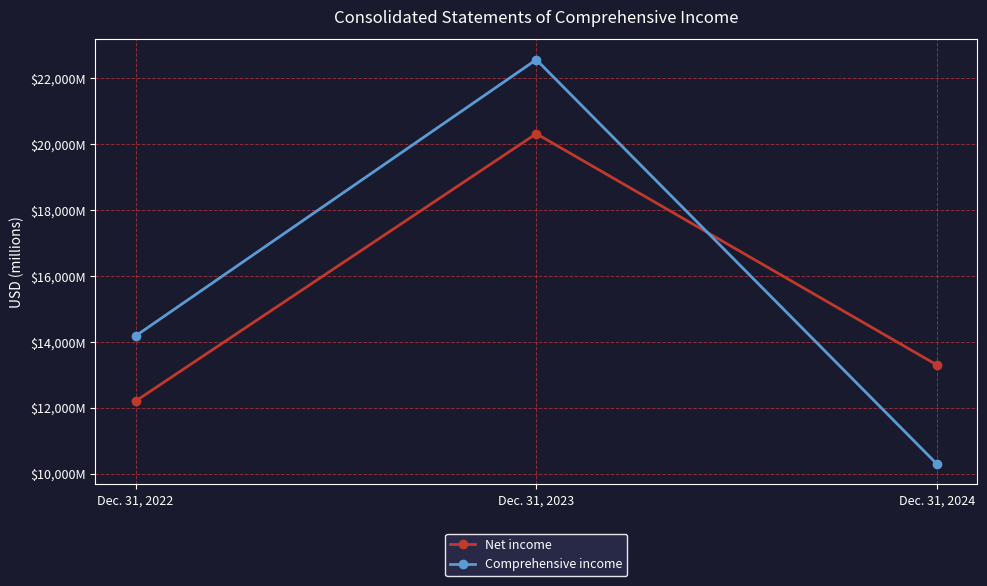

Reading left to right, what are all the values shown in this chart?

Net income: Dec. 31, 2022=12203	Dec. 31, 2023=20324	Dec. 31, 2024=13299
Comprehensive income: Dec. 31, 2022=14181	Dec. 31, 2023=22572	Dec. 31, 2024=10290